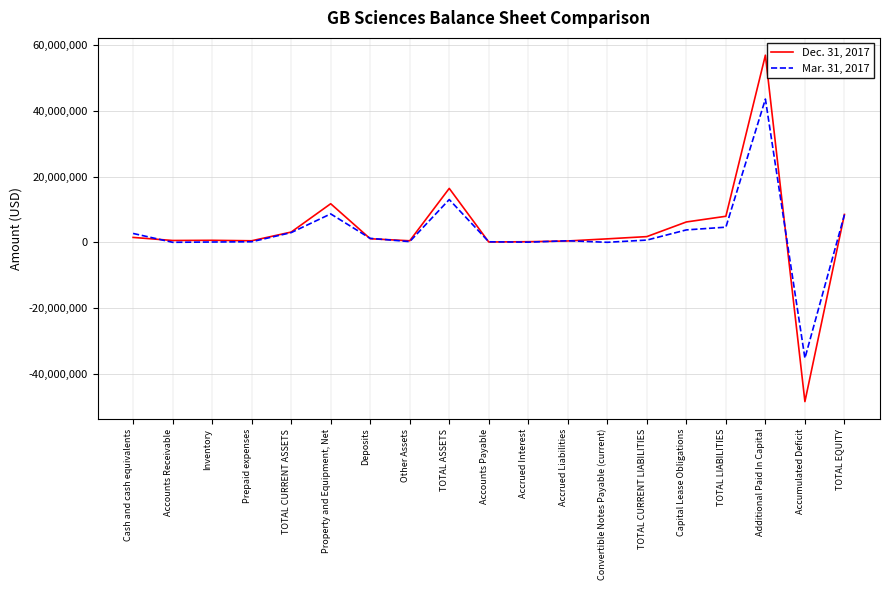

Is it true that Mar. 31, 2017 equals 8642677 at Property and Equipment, Net?

True